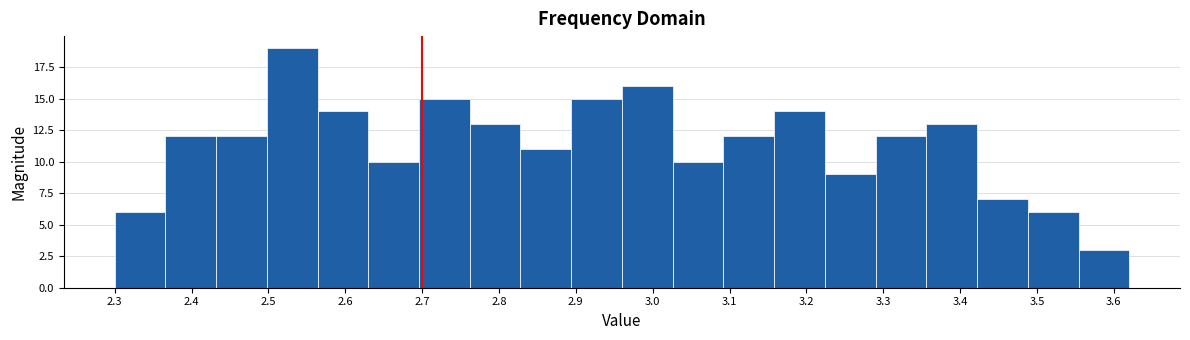

Reading left to right, transcribe this chart: for each bar, give the range it covers on the x-axis and its height. Neither the bar edges nor the heights are printed on the chart, so give them approximately, as read against the axes.

2.300 to 2.366: 6
2.366 to 2.432: 12
2.432 to 2.498: 12
2.498 to 2.564: 19
2.564 to 2.630: 14
2.630 to 2.696: 10
2.696 to 2.762: 15
2.762 to 2.828: 13
2.828 to 2.894: 11
2.894 to 2.960: 15
2.960 to 3.026: 16
3.026 to 3.092: 10
3.092 to 3.158: 12
3.158 to 3.224: 14
3.224 to 3.290: 9
3.290 to 3.356: 12
3.356 to 3.422: 13
3.422 to 3.488: 7
3.488 to 3.554: 6
3.554 to 3.620: 3